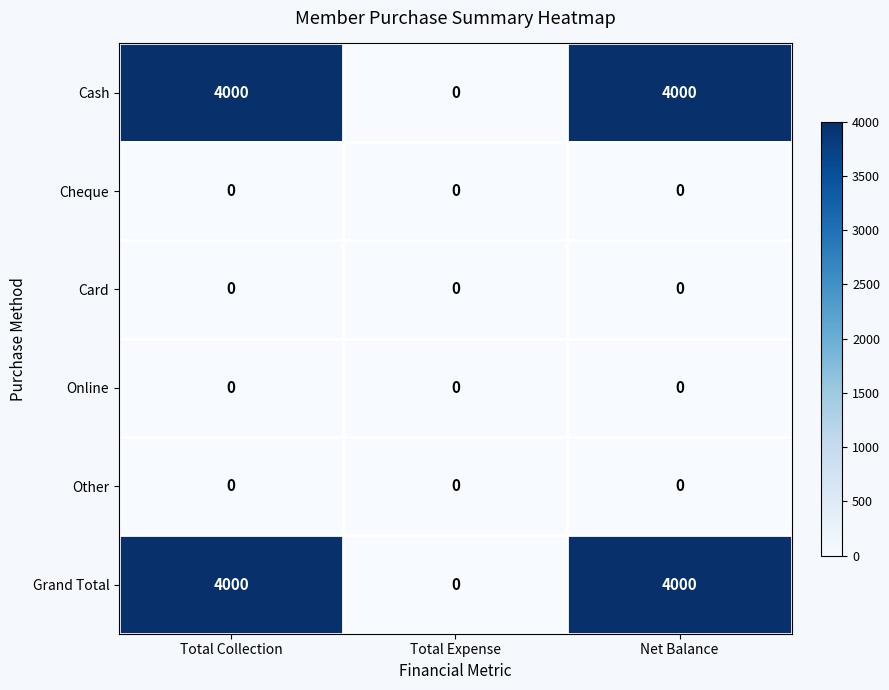

What is the spread (max minus min) of values at Total Collection?

4000